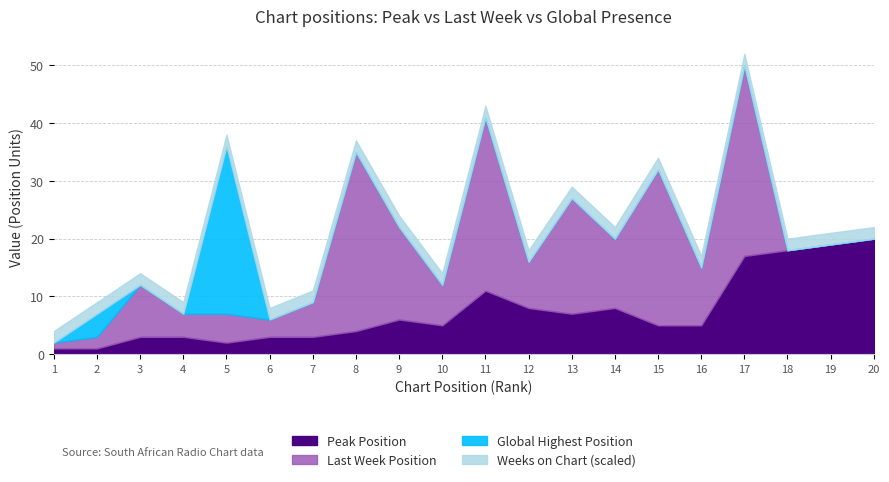

What is the total value across all series at 15?

34